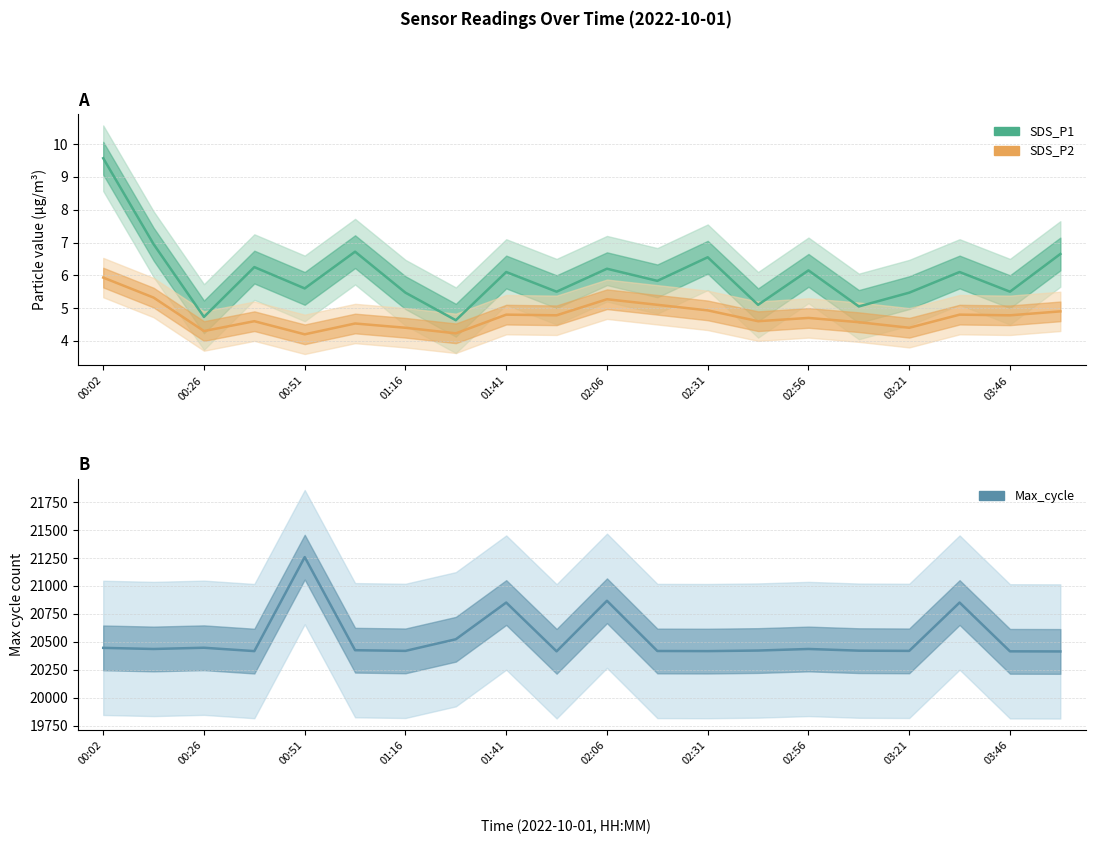

True or false: SDS_P1 and SDS_P2 intersect in this chart.

False